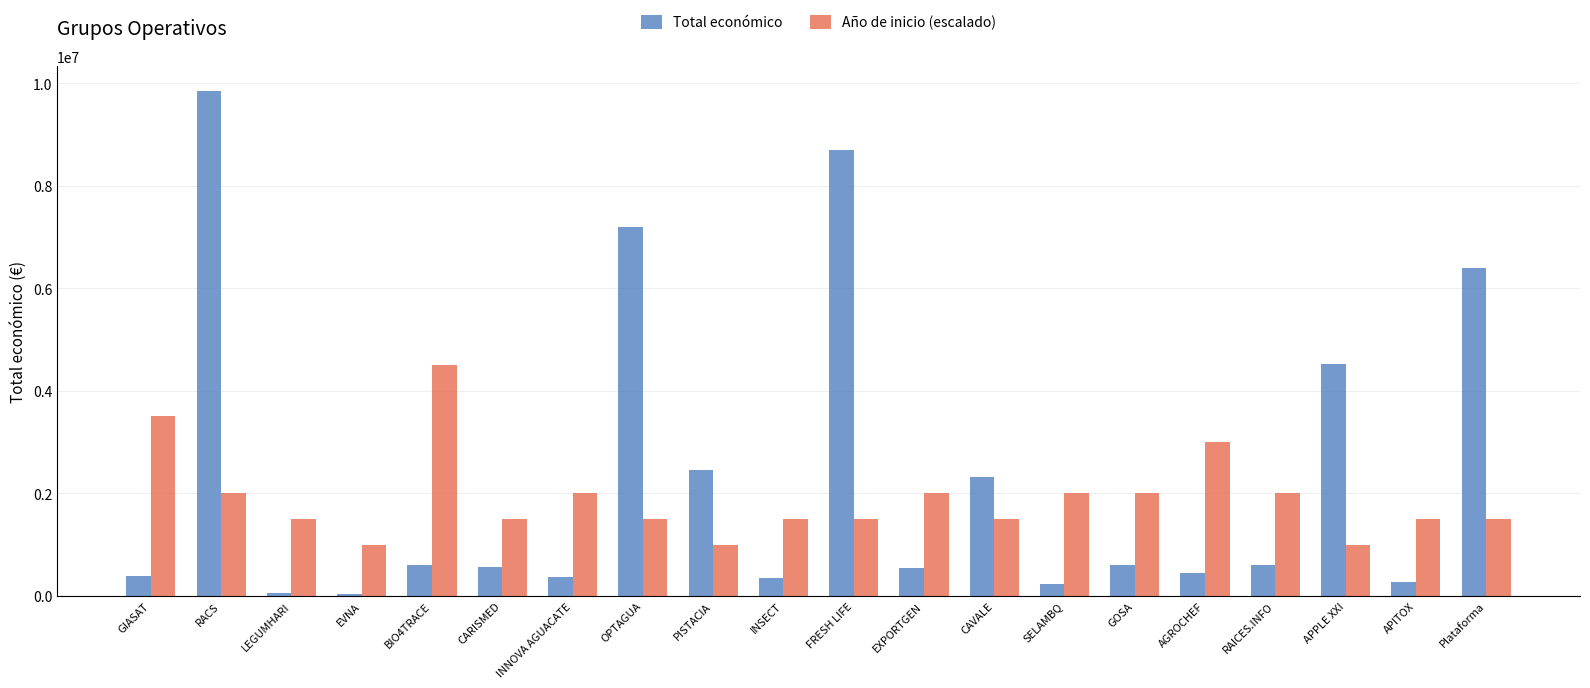

List the series in order of their overall mean, lowest first.

Año de inicio (escalado), Total económico